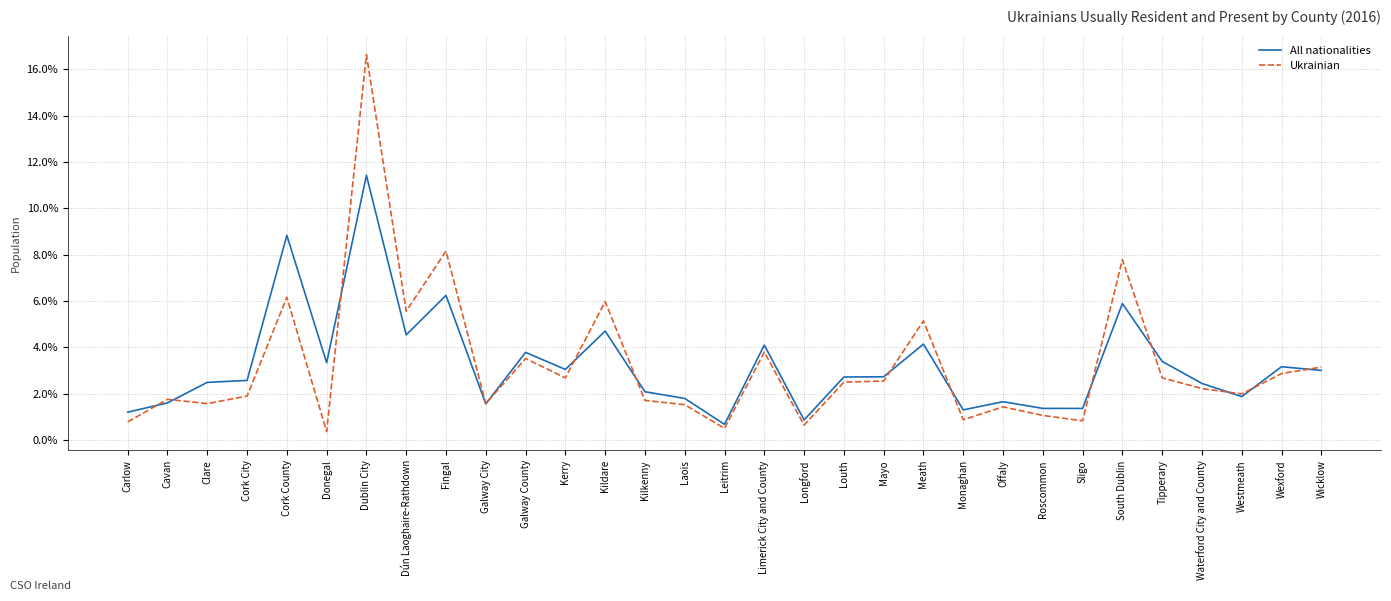

What position from the left is Donegal?

6